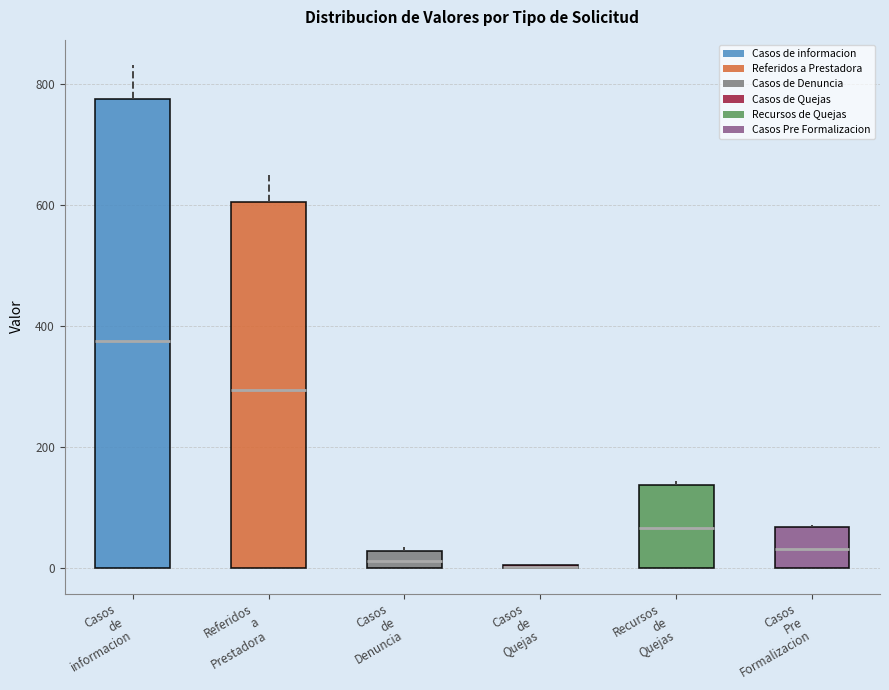

Where is the upper edge of the box for Casos de Denuncia on the y-axis? The values are not printed on the chart, so give them approximately, as read against the axis.

20